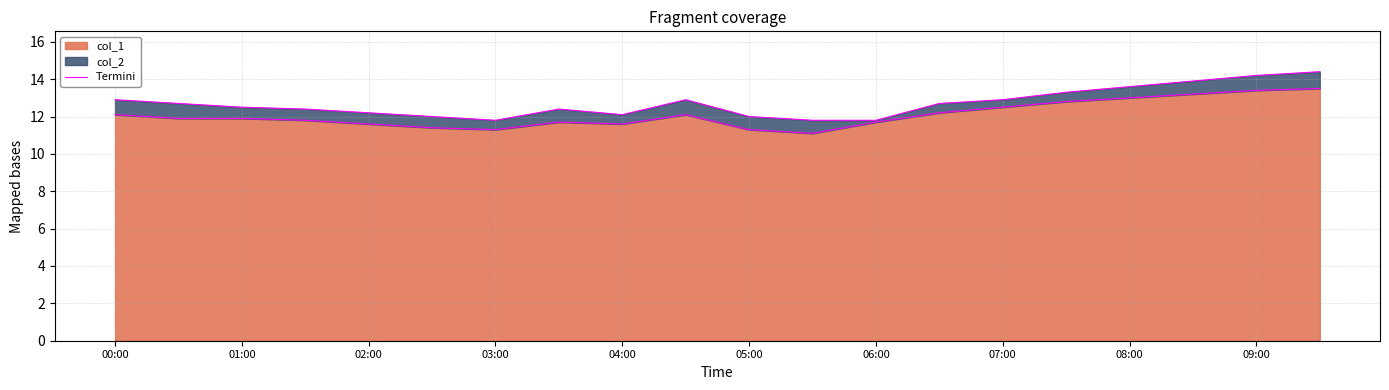

What is the value of the 14th point from the left?

12.2